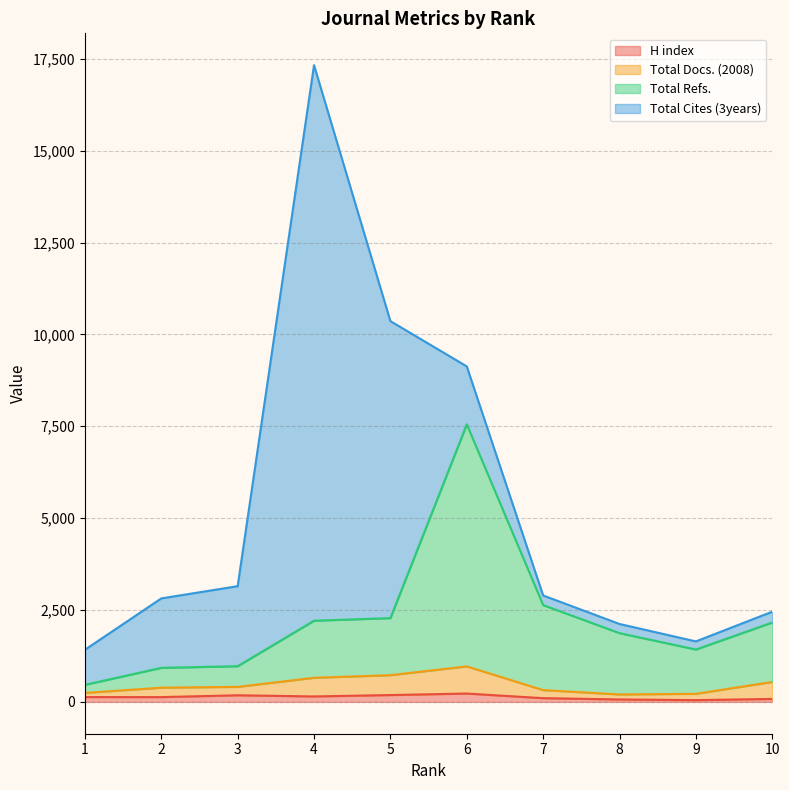

At which label does Total Refs. first exceed 2160?

4